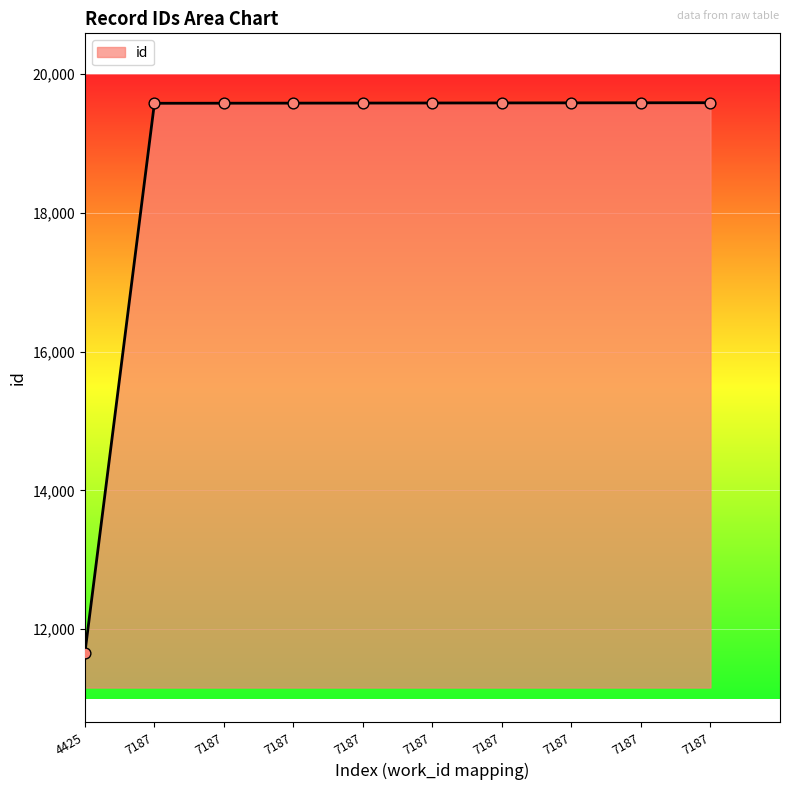

Approximately how many times larger is the value at 7187 compared to 7187?

1.0